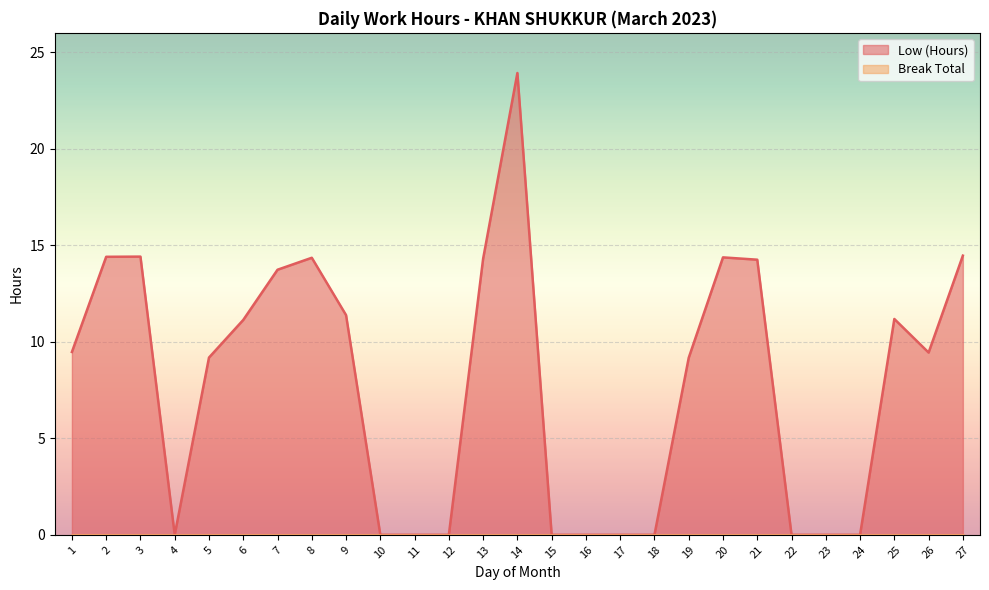

Read the value at 26.

9.4